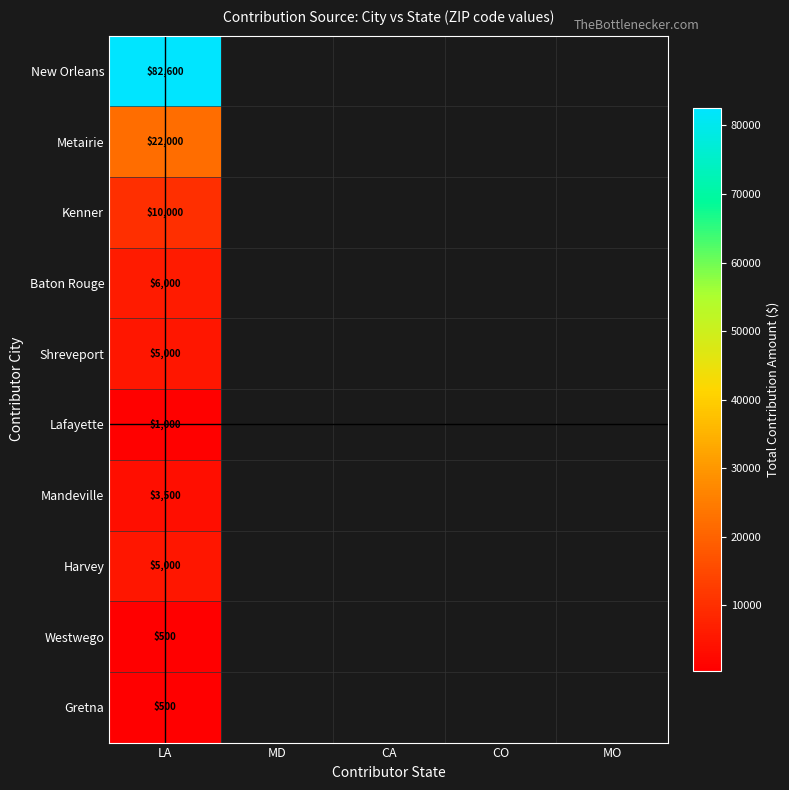

The Metairie series shows 22000 at LA. True or false?

True